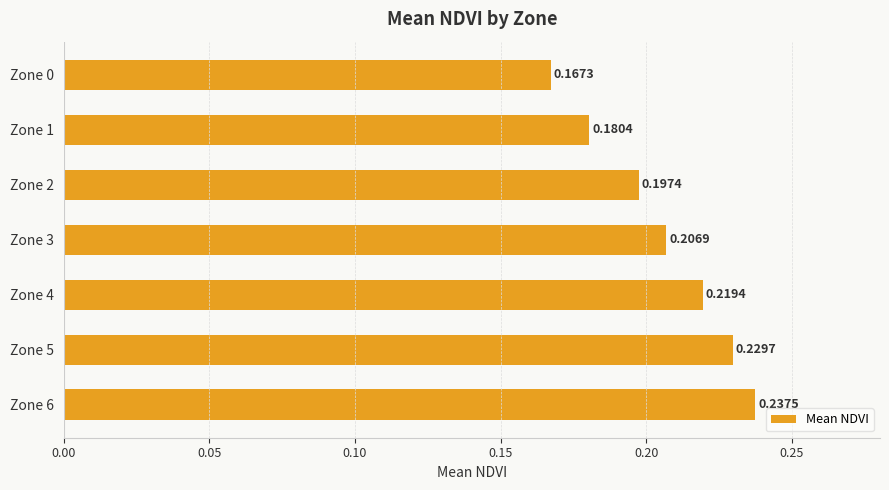

What is the sum of the values at Zone 3 and Zone 1?

0.4